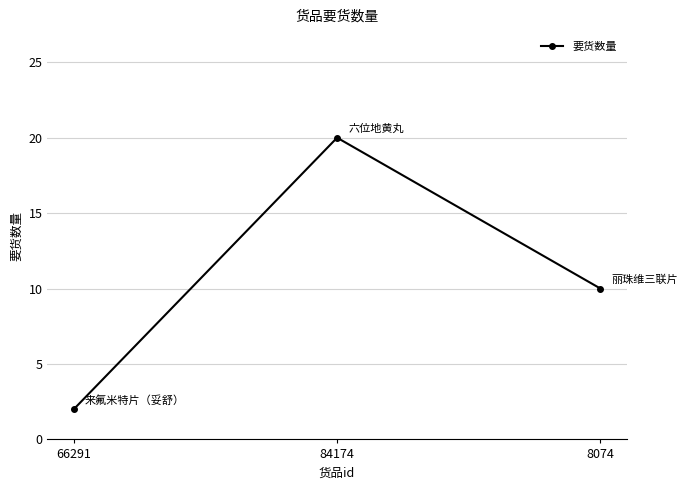

Reading left to right, transcribe all the data shown in this chart.

66291=2	84174=20	8074=10